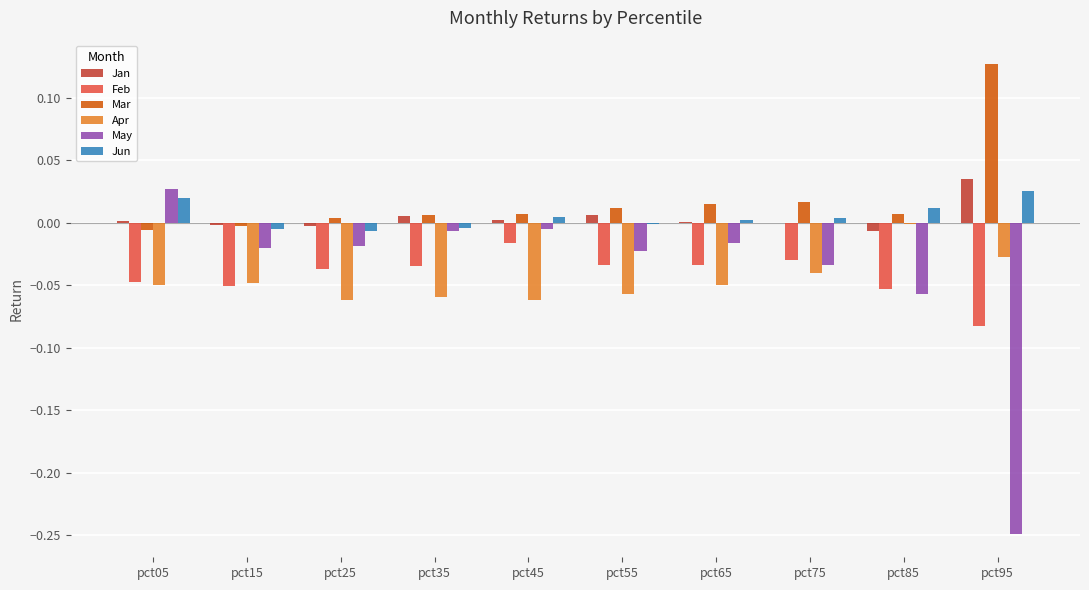

True or false: May has a value of 0.0 at pct05.

True